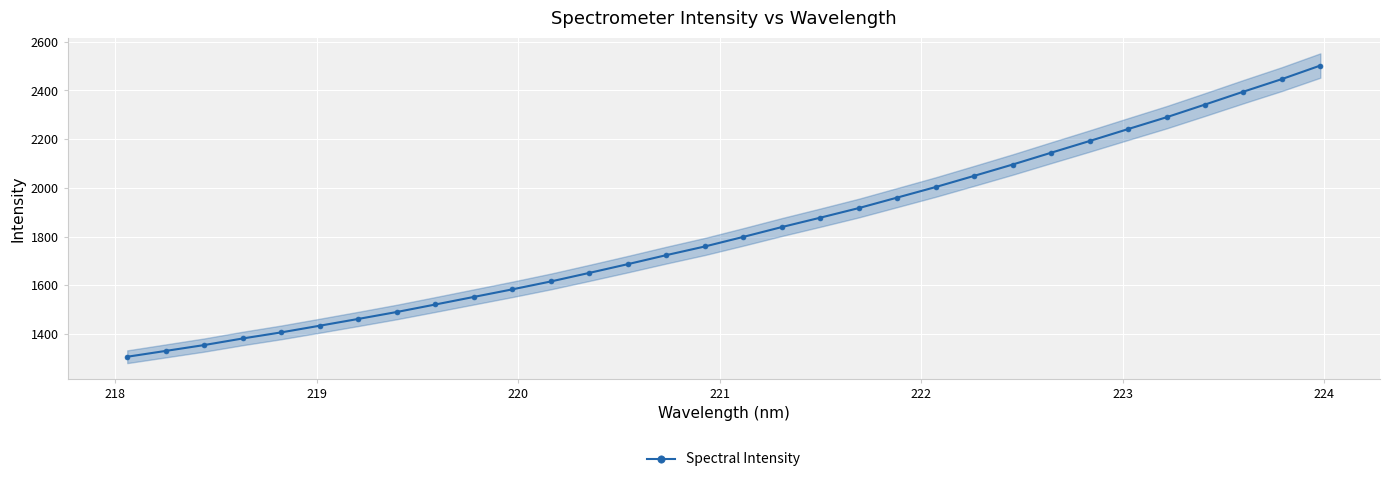

What is the minimum value for Spectral Intensity?

1307.1